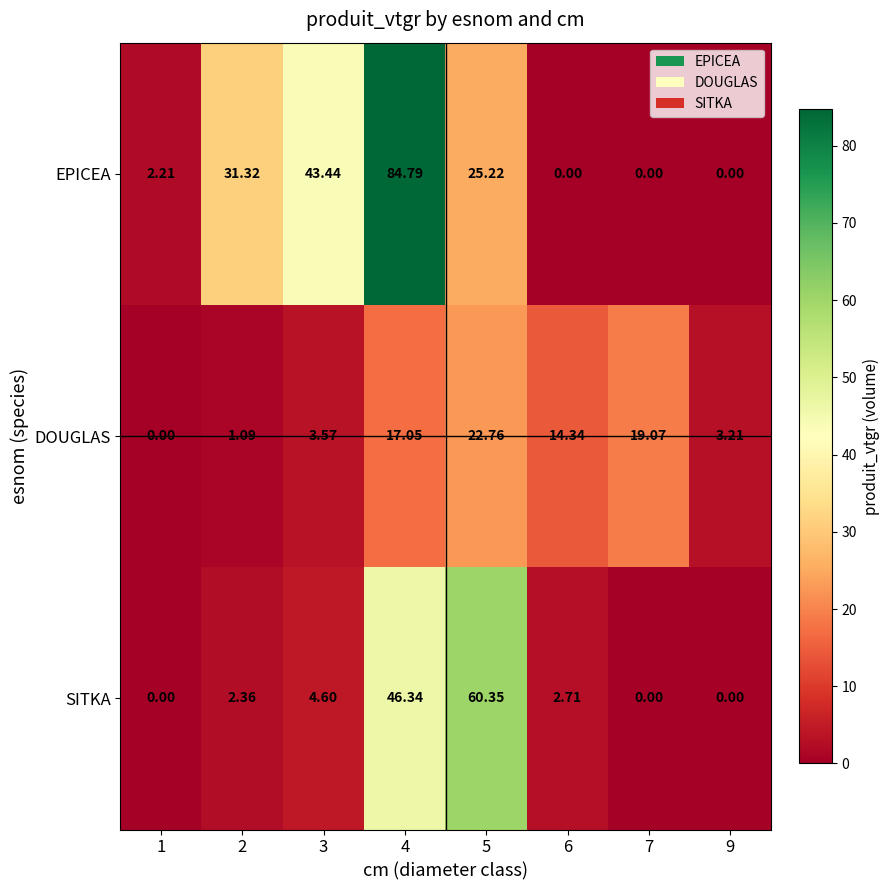

How many categories are shown in the chart?

8